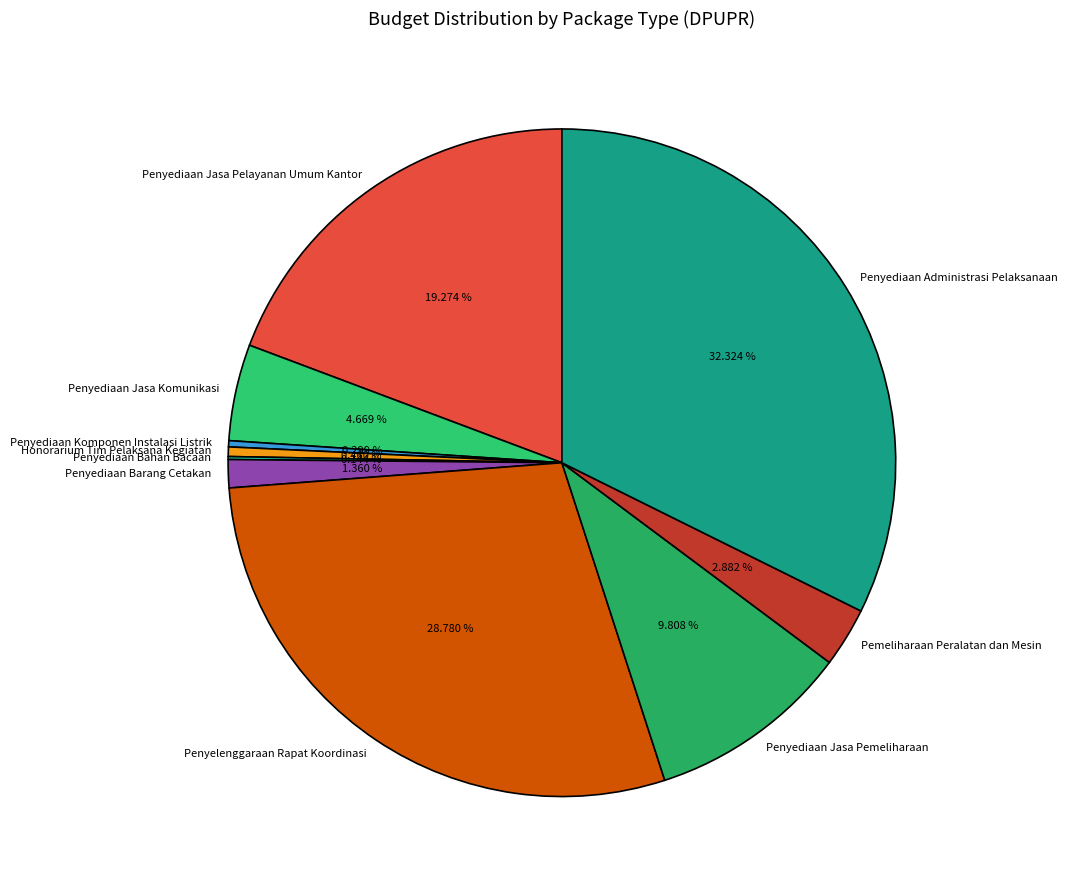

Approximately how many times larger is the value at Penyediaan Jasa Pelayanan Umum Kantor compared to Penyediaan Barang Cetakan?

14.2